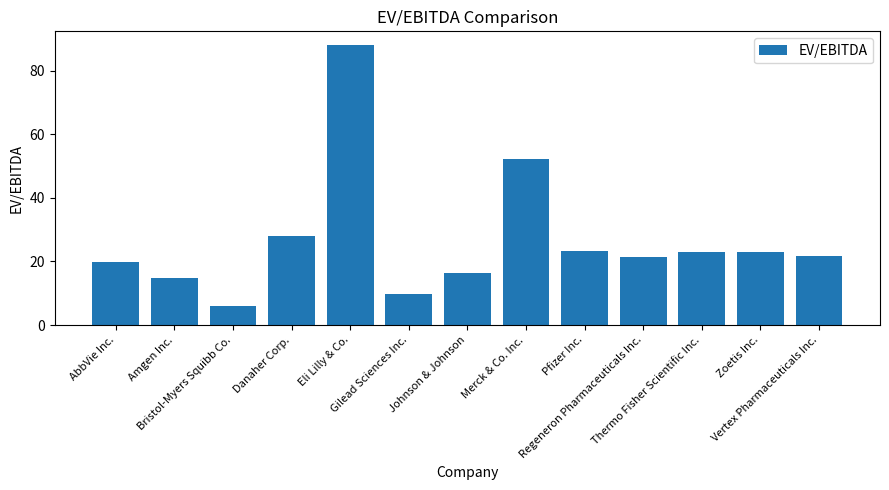

What is the difference between the second highest and second lowest values?

42.4